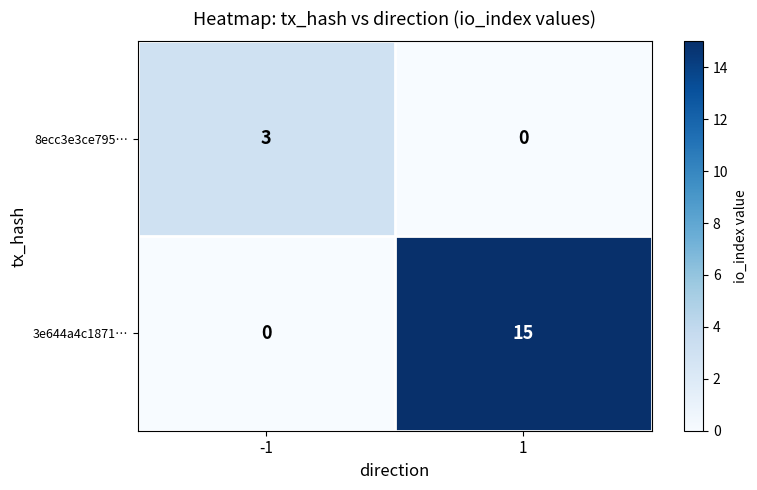

What is the greatest value displayed?

15